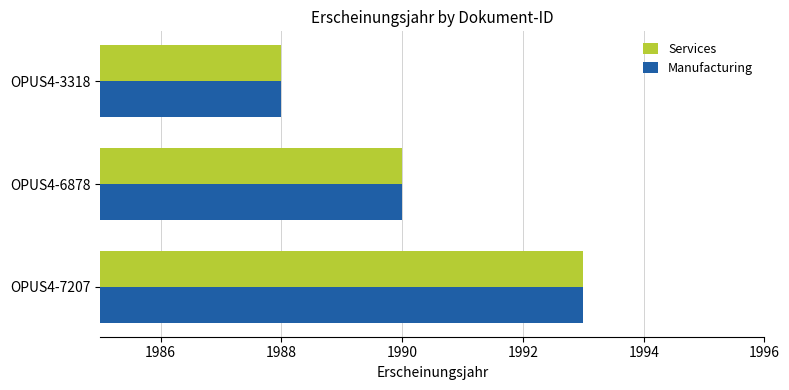

Is it true that Services equals 1993 at OPUS4-7207?

True